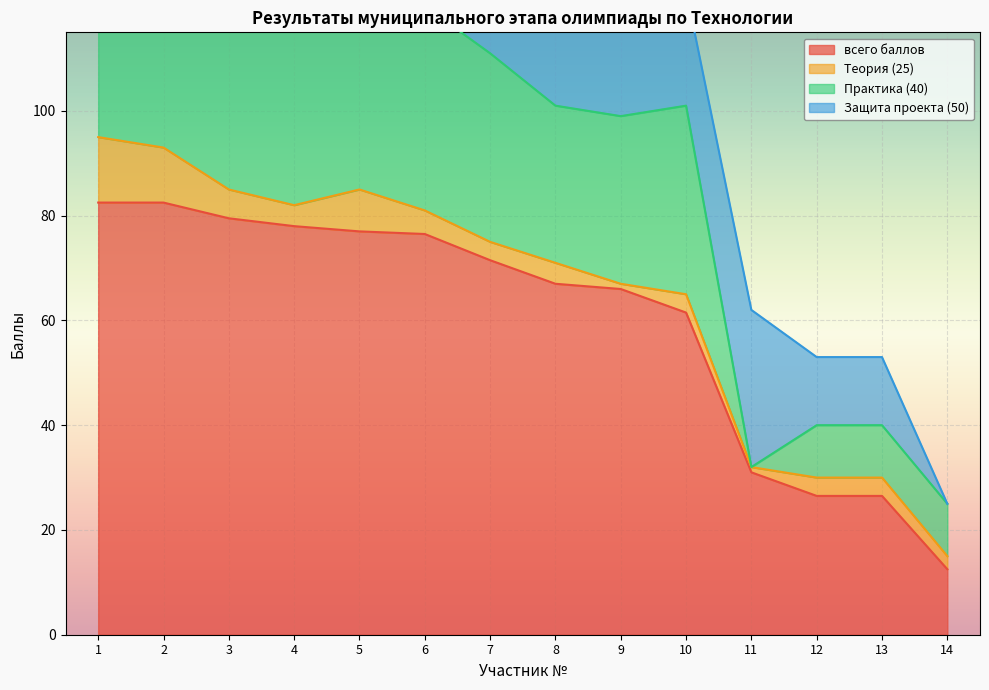

How many data points in всего баллов are less than 71?

7